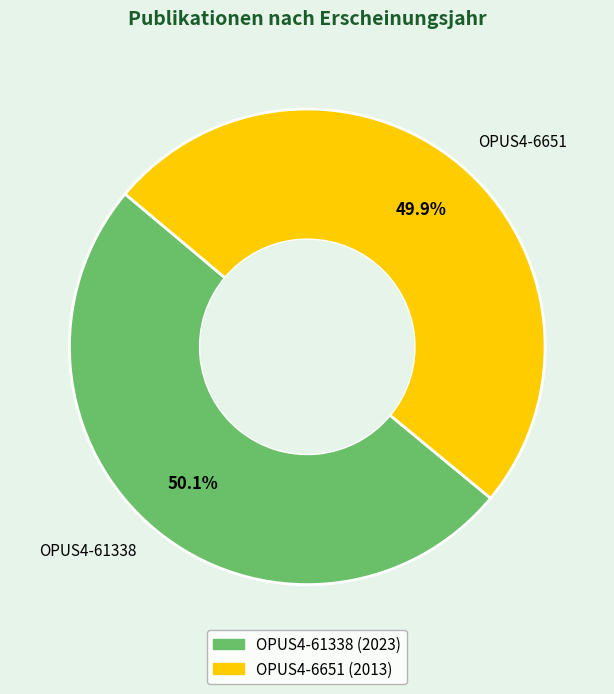

Is there a majority slice in this chart?

Yes